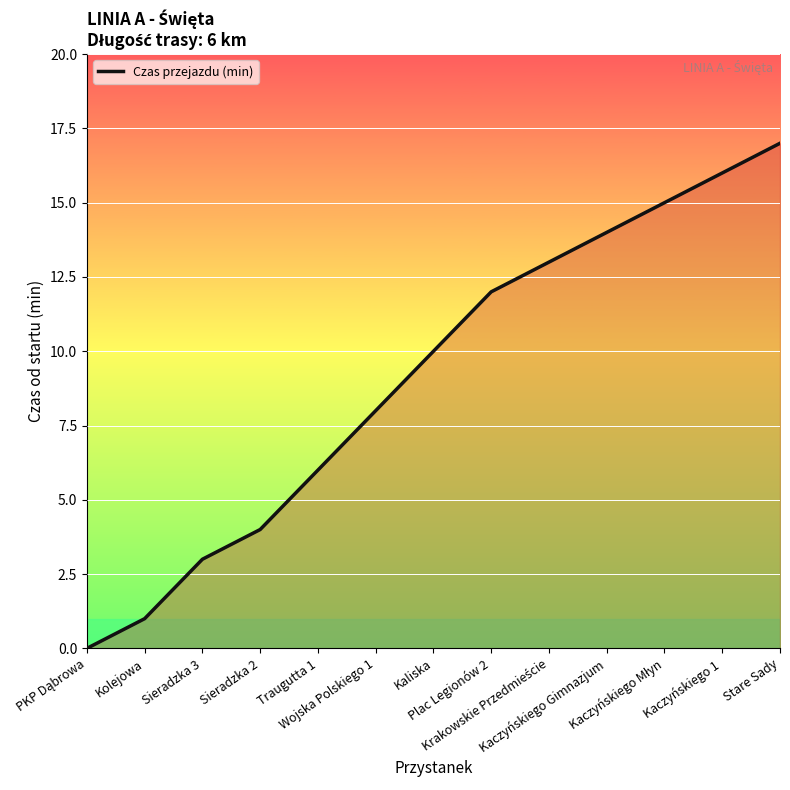

What is the maximum value shown in the chart?

17